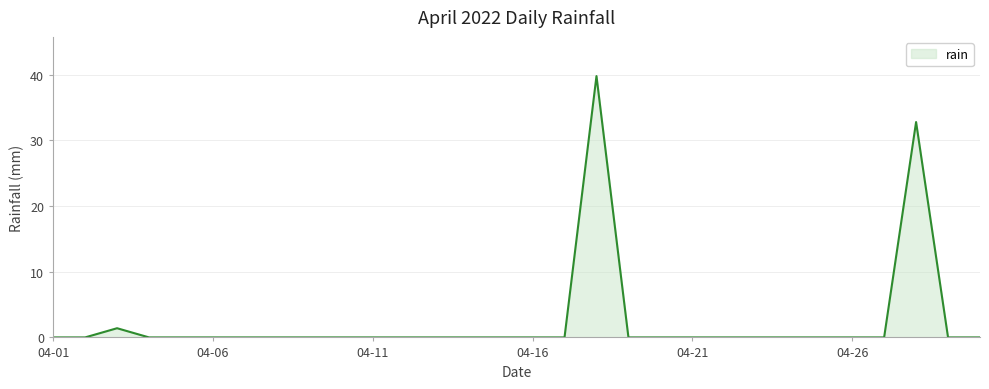

What is the difference between the second highest and minimum values?

32.8